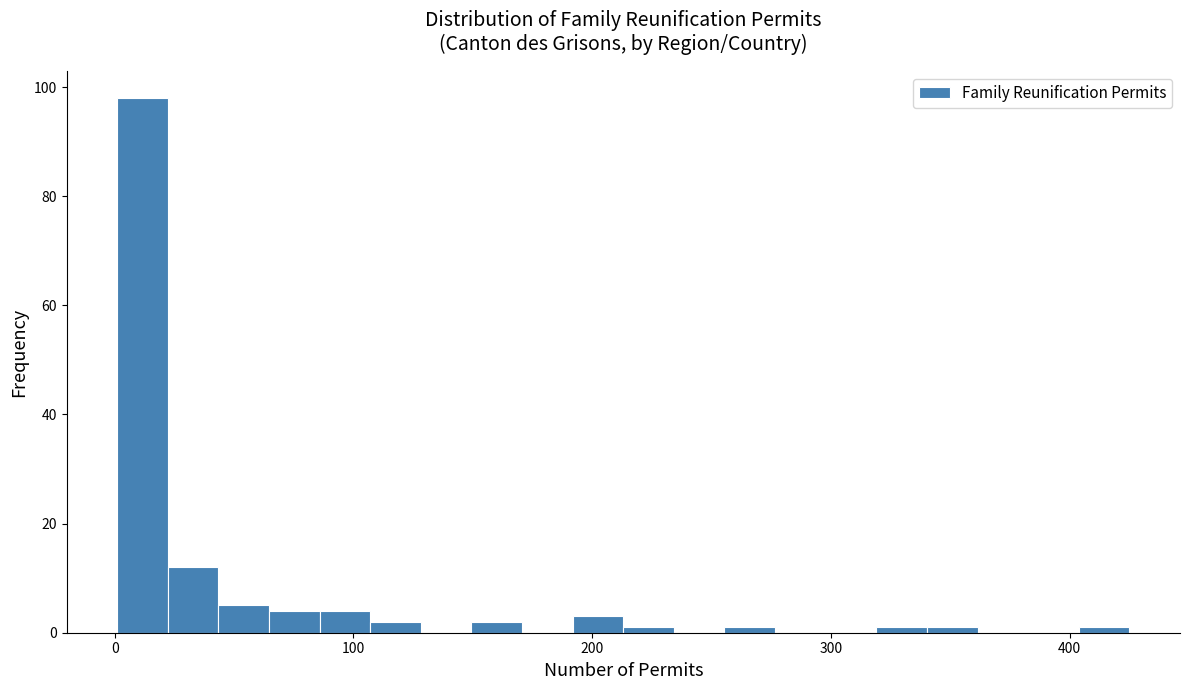

Read against the x-axis, roughly where is the centre of the tallest bar?

10